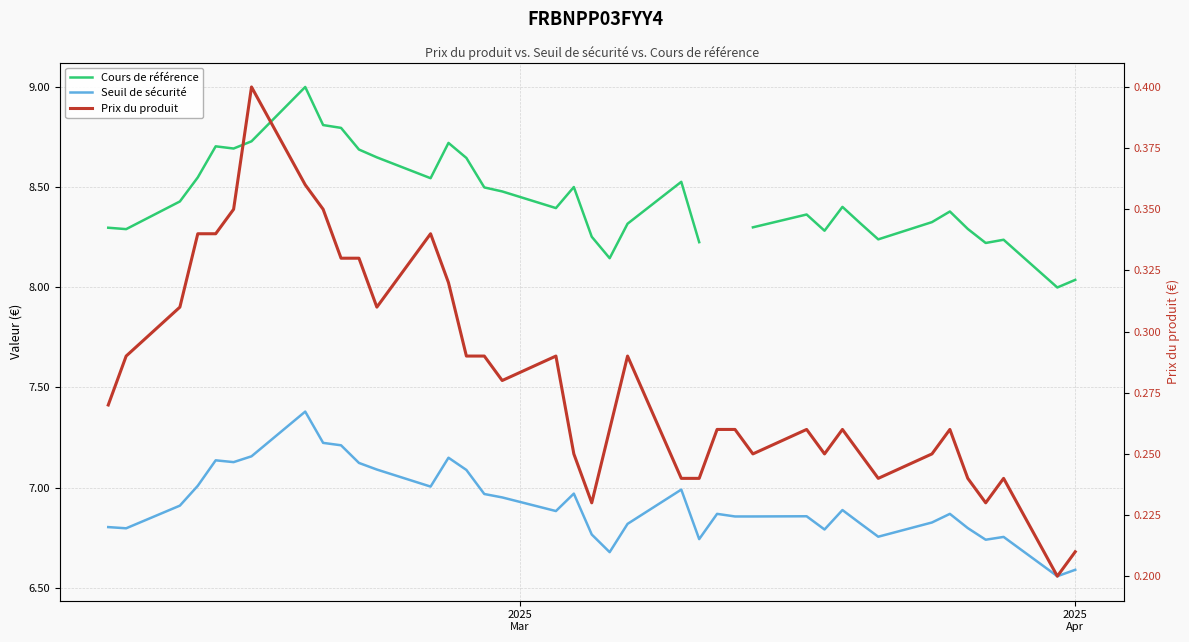

Which series has the largest total across all categories?

Seuil de sécurité